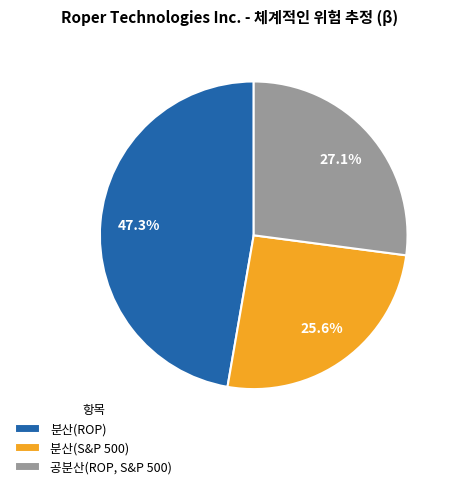

What percentage do 분산(S&P 500) and 공분산(ROP, S&P 500) together represent?

52.7%